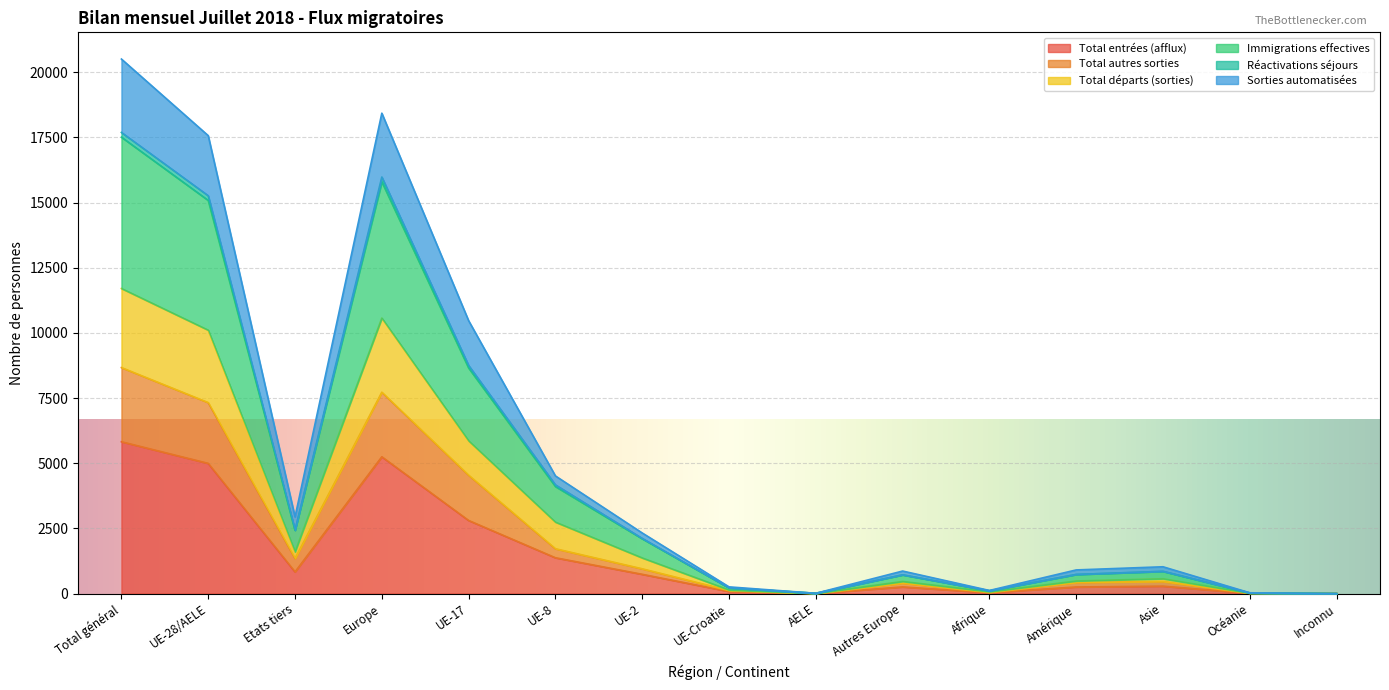

Which category has the highest value in the Réactivations séjours series?

Total général